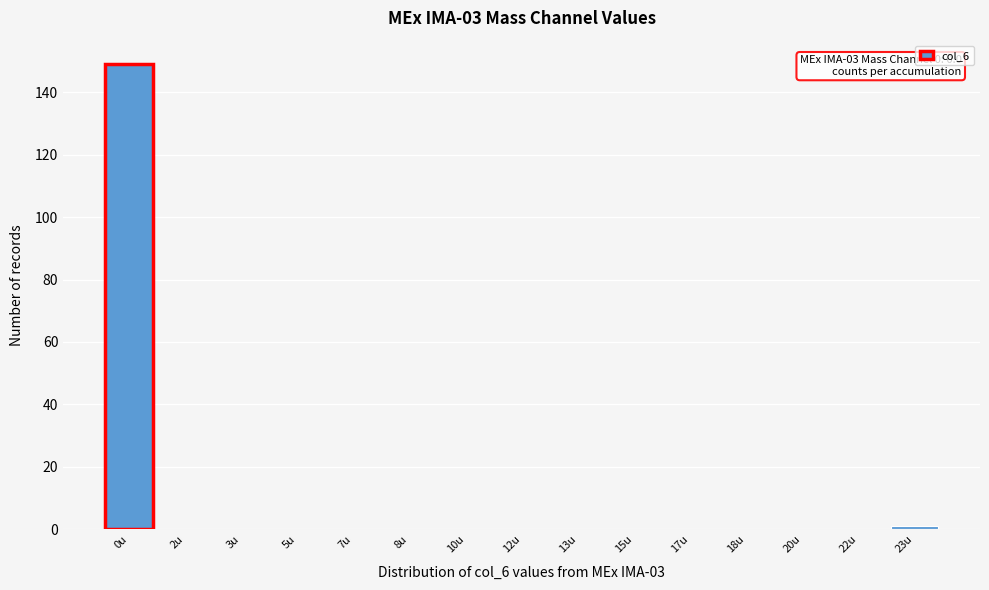

Reading left to right, what are all the values shown in this chart?

0u=149	2u=0	3u=0	5u=0	7u=0	8u=0	10u=0	12u=0	13u=0	15u=0	17u=0	18u=0	20u=0	22u=0	23u=1